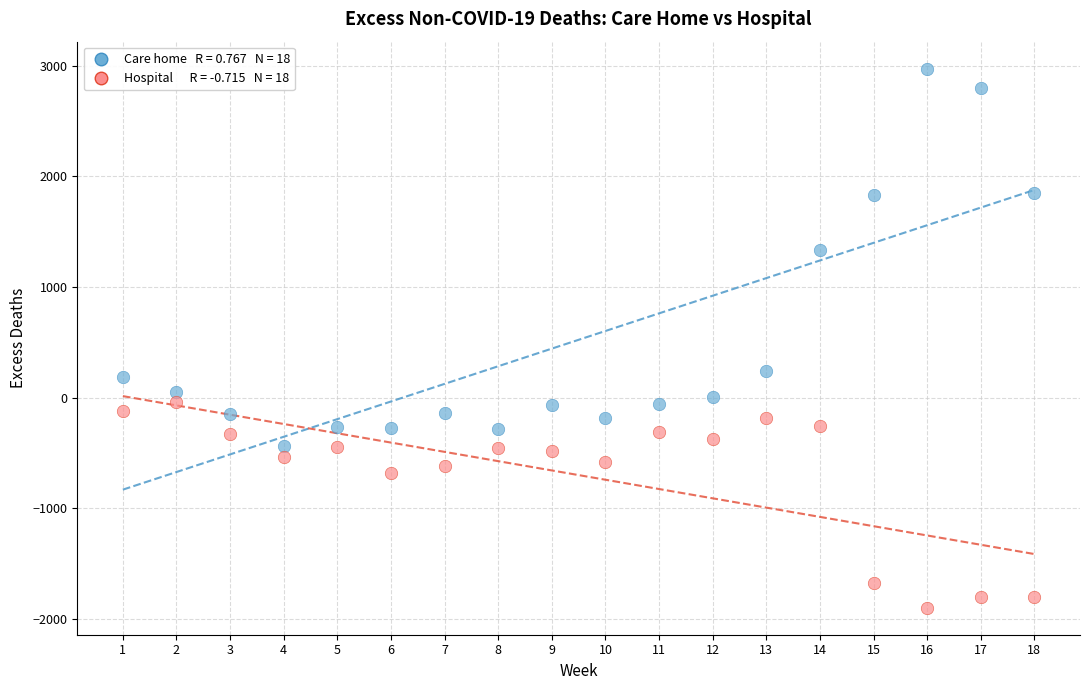

Across all data points, what is the range of Y values (max minus min)?

4876.2